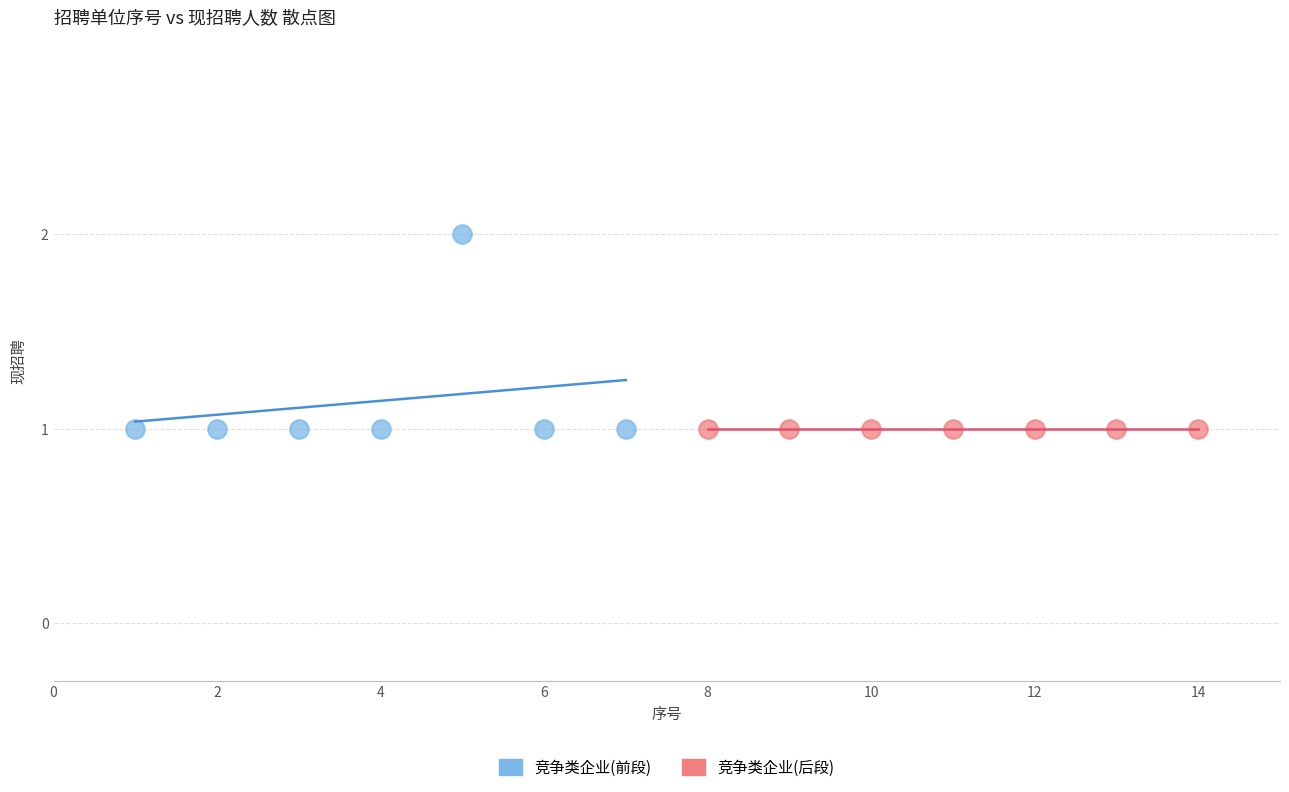

Which series reaches the maximum Y coordinate?

竞争类企业(前段)